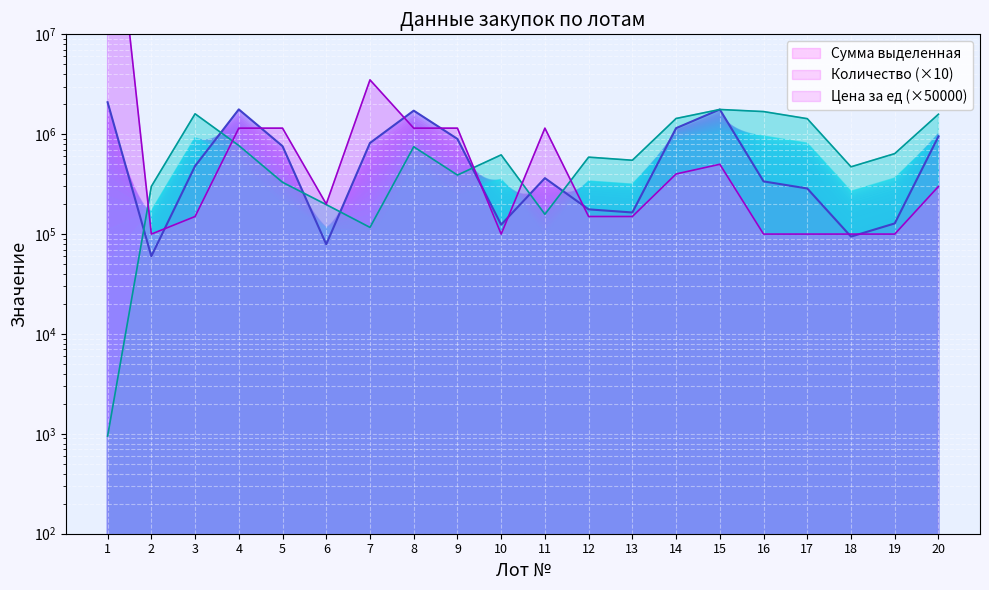

How many data points in Количество are less than 621000?

10